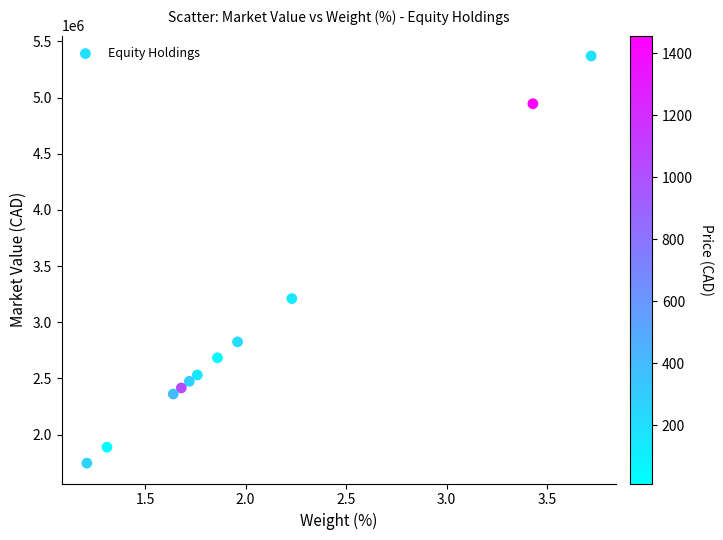

What Y value in the scatter plot is closest to 3558150?

3210977.0